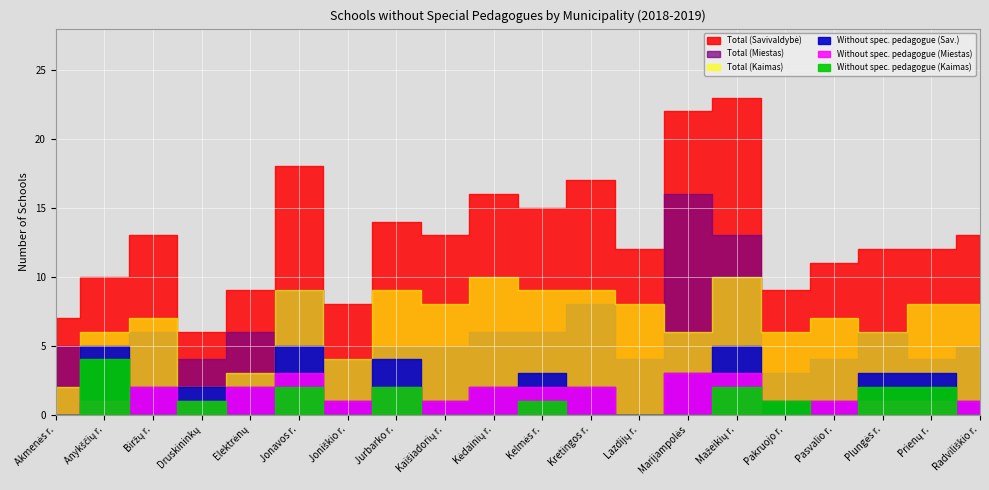

What is the difference between the maximum and minimum values in the Without spec. pedagogue (Miestas) series?

3